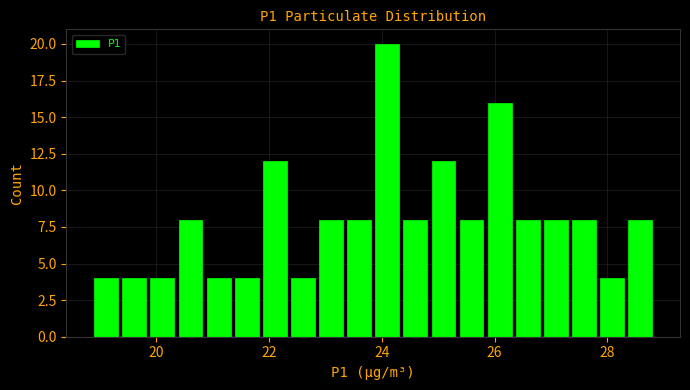

Around what value on the x-axis is the tallest bar? Give the approximate position of its centre, as read against the axis.

24.0